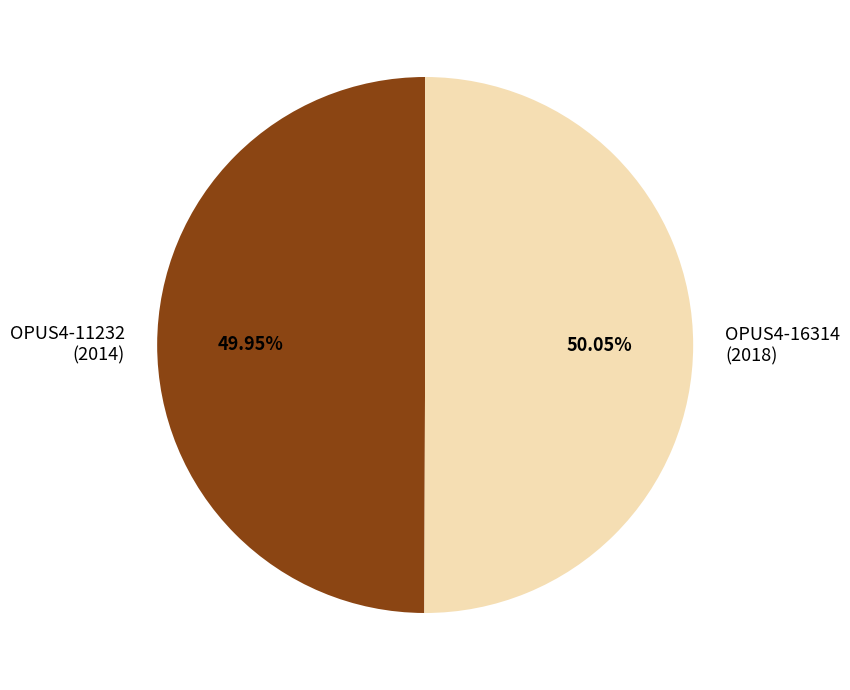

Is the sum of OPUS4-16314 (2018) and OPUS4-11232 (2014) greater than half?

Yes